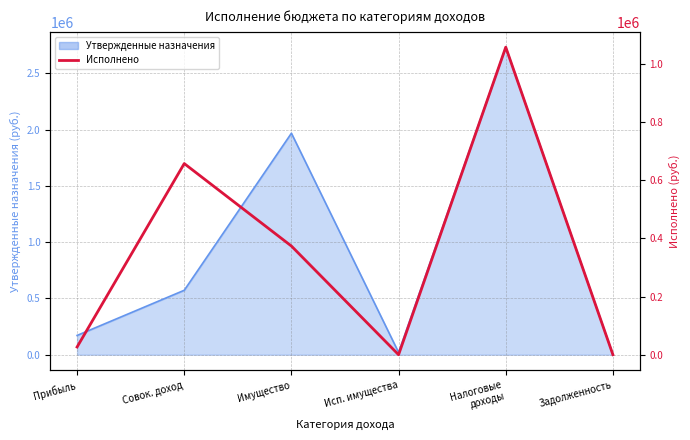

What position from the left is Прибыль?

1